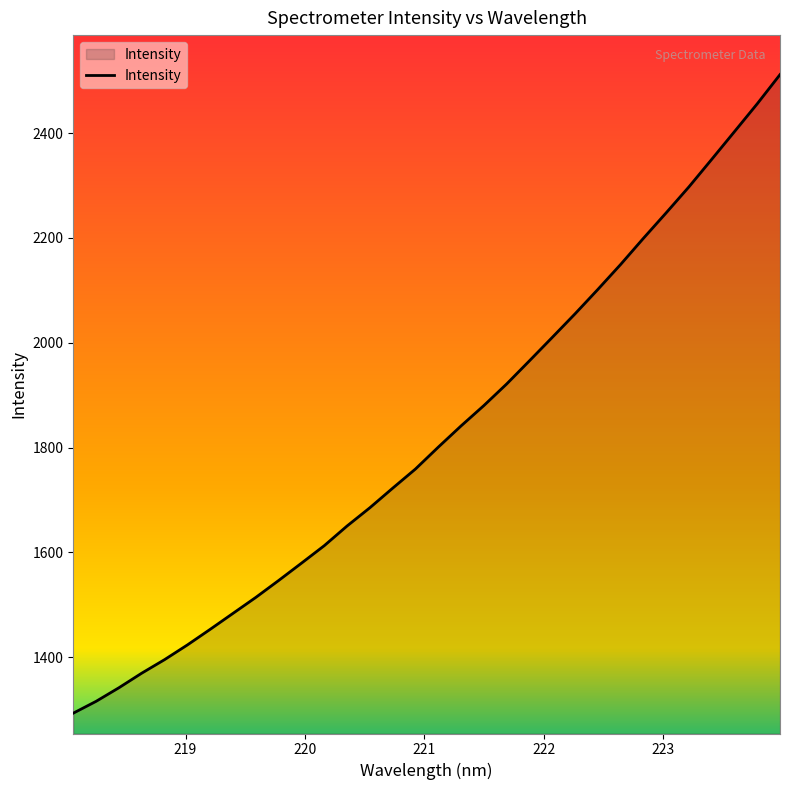

What is the minimum value shown in the chart?

1293.4